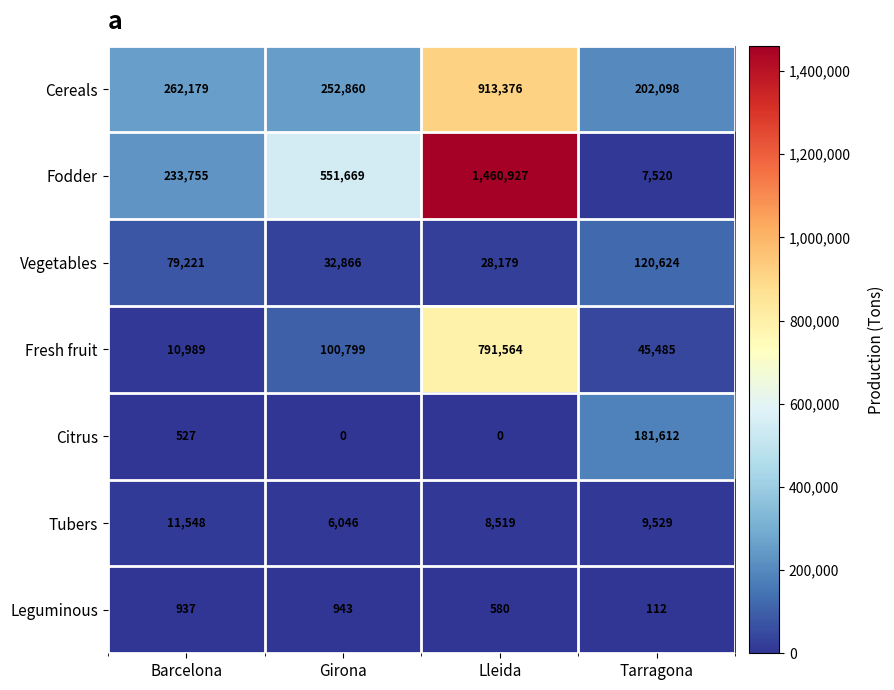

Reading left to right, extract all data points from this chart.

Cereals: 262179	252860	913376	202098
Fodder: 233755	551669	1460927	7520
Vegetables: 79221	32866	28179	120624
Fresh fruit: 10989	100799	791564	45485
Citrus: 527	0	0	181612
Tubers: 11548	6046	8519	9529
Leguminous: 937	943	580	112